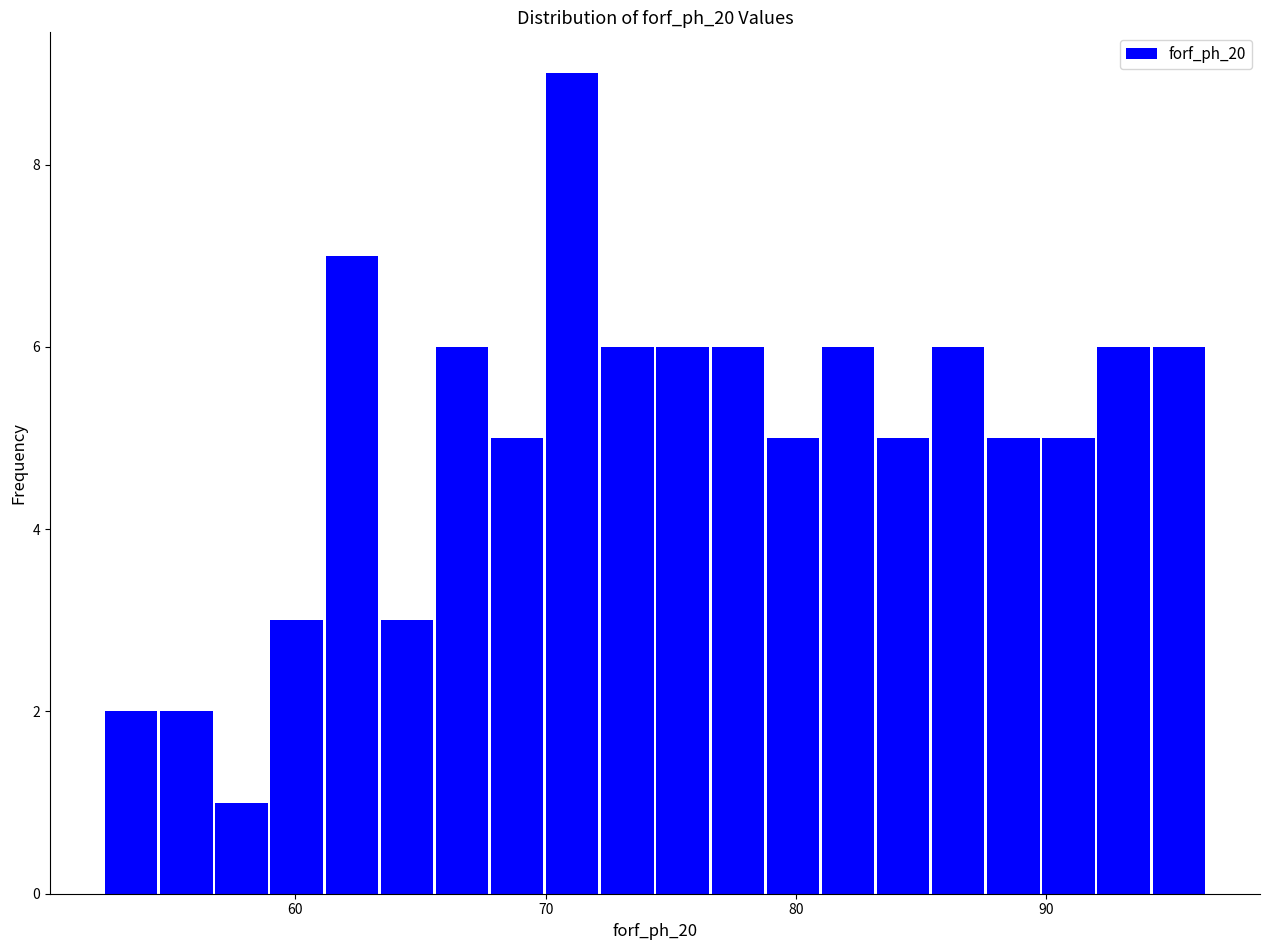

Read against the x-axis, roughly where is the centre of the tallest bar?

71